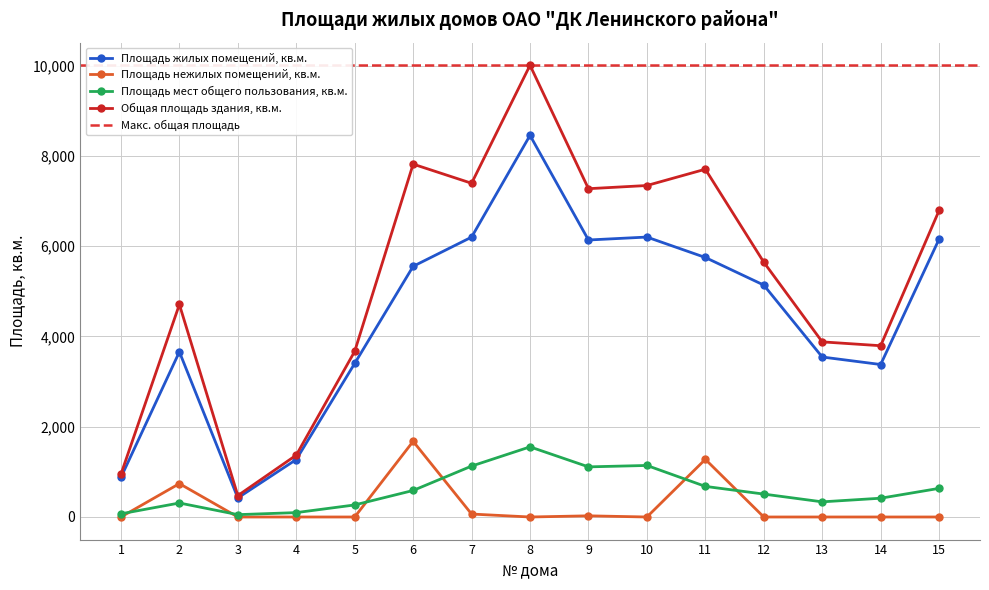

How many categories are shown in the chart?

15